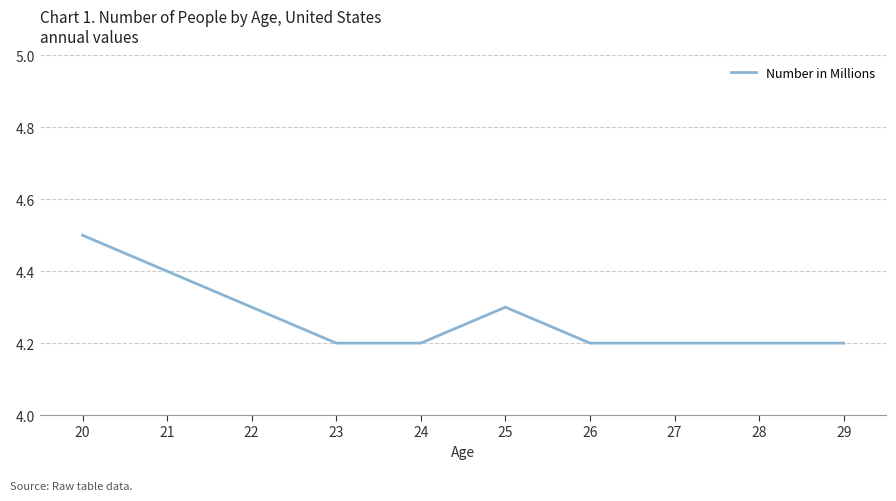

What is the minimum value shown in the chart?

4.2